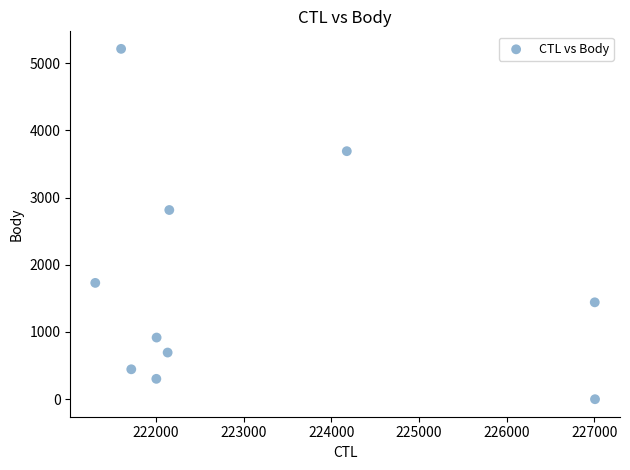

What is the average Y value?

1724